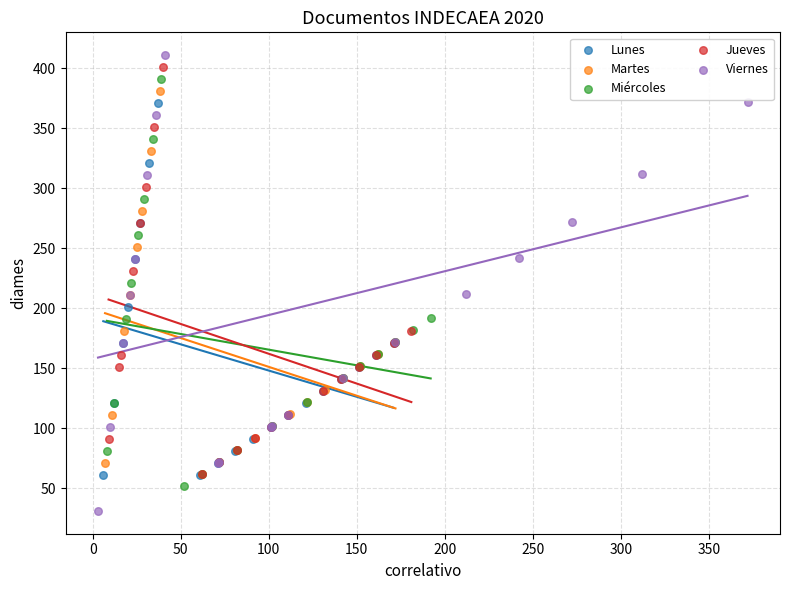

Which series has the widest spread of Y values?

Viernes